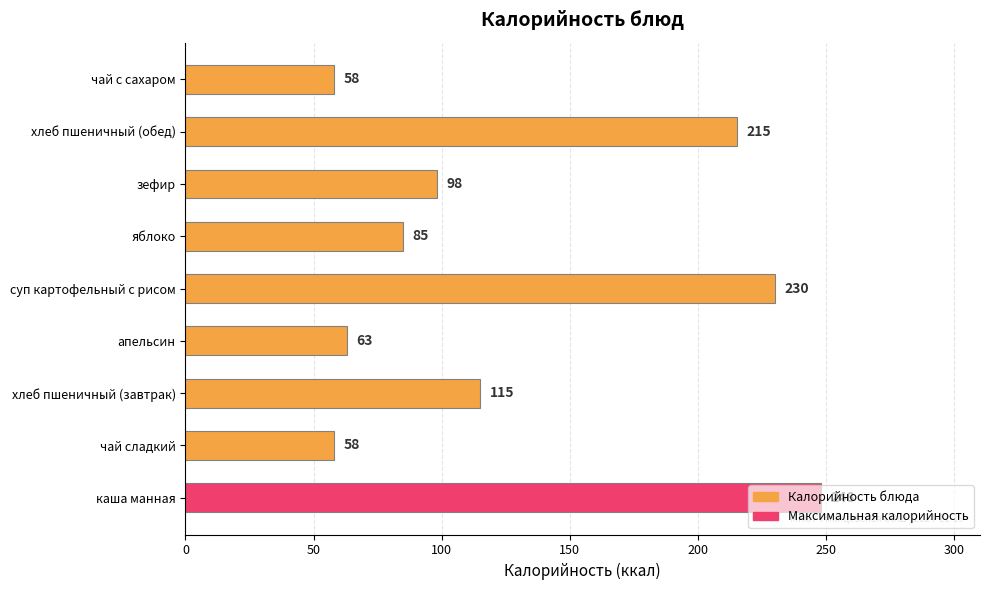

What is the greatest value displayed?

248